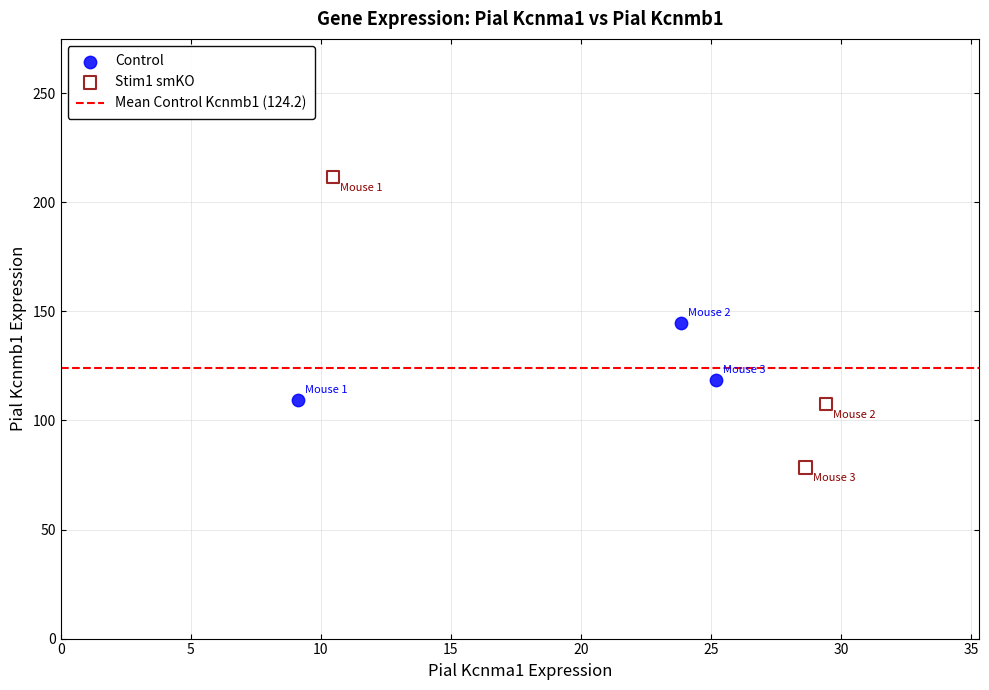

Which series contains the highest Y value?

Stim1 smKO